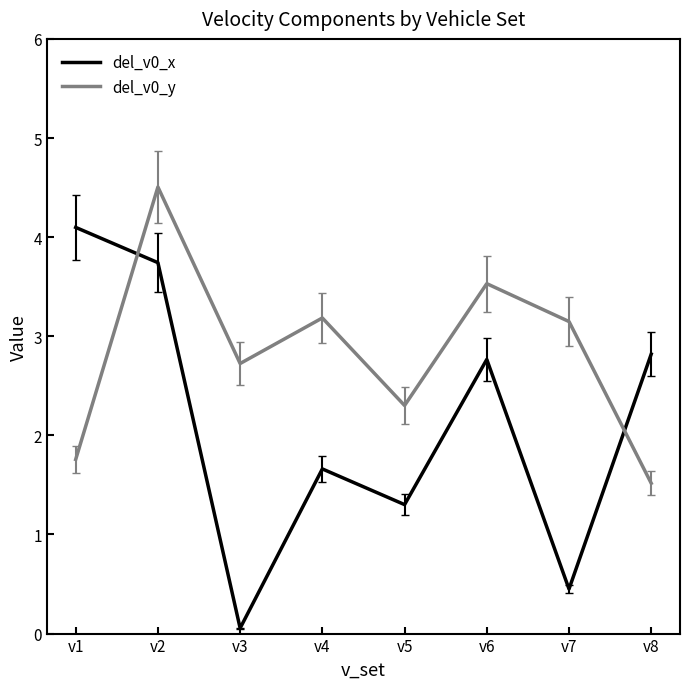

What is the approximate value of del_v0_x at v3?

0.1